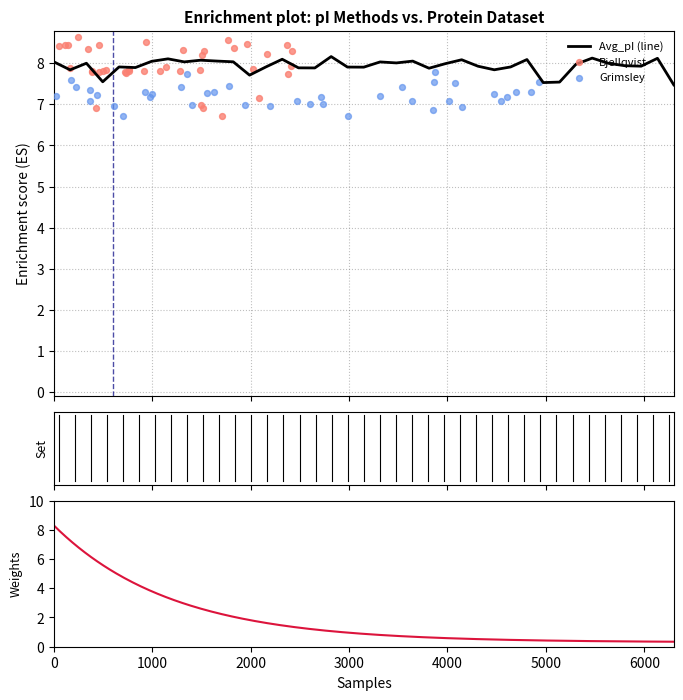

What is the total value across all series at 8.565?

23.6